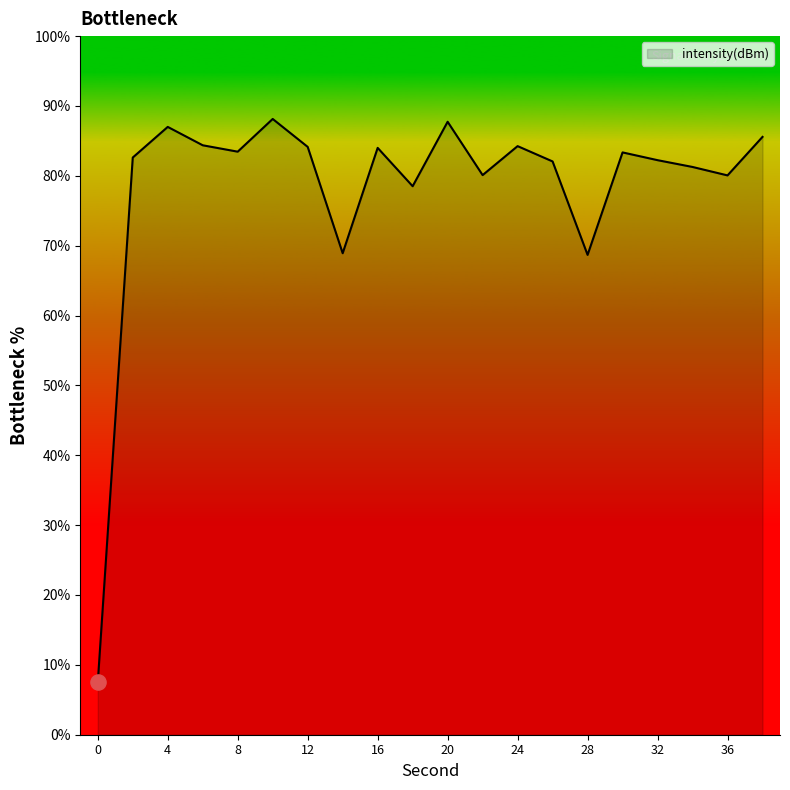

What is the difference between the maximum and minimum values?

80.7